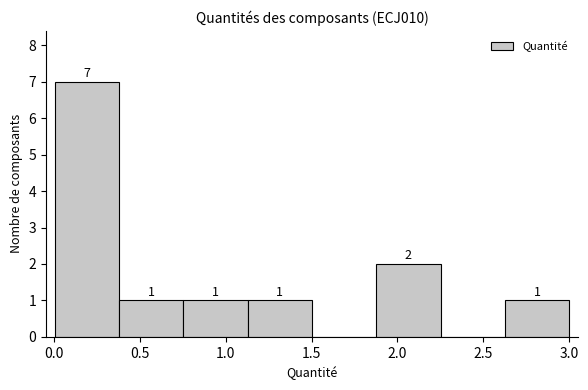

Which range on the x-axis has the tallest bar?

0.00 to 0.40